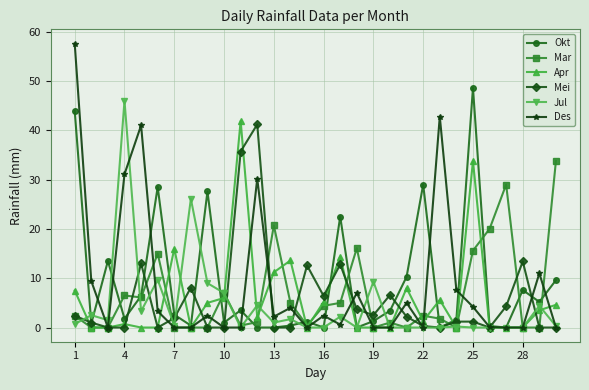

What is the value of the Okt point at the 21st from the left?

10.3